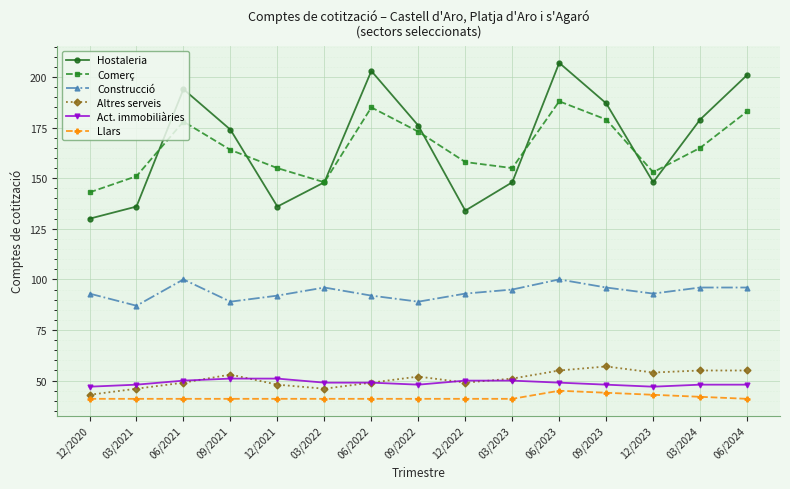

What is the average value of the Comerç series?

165